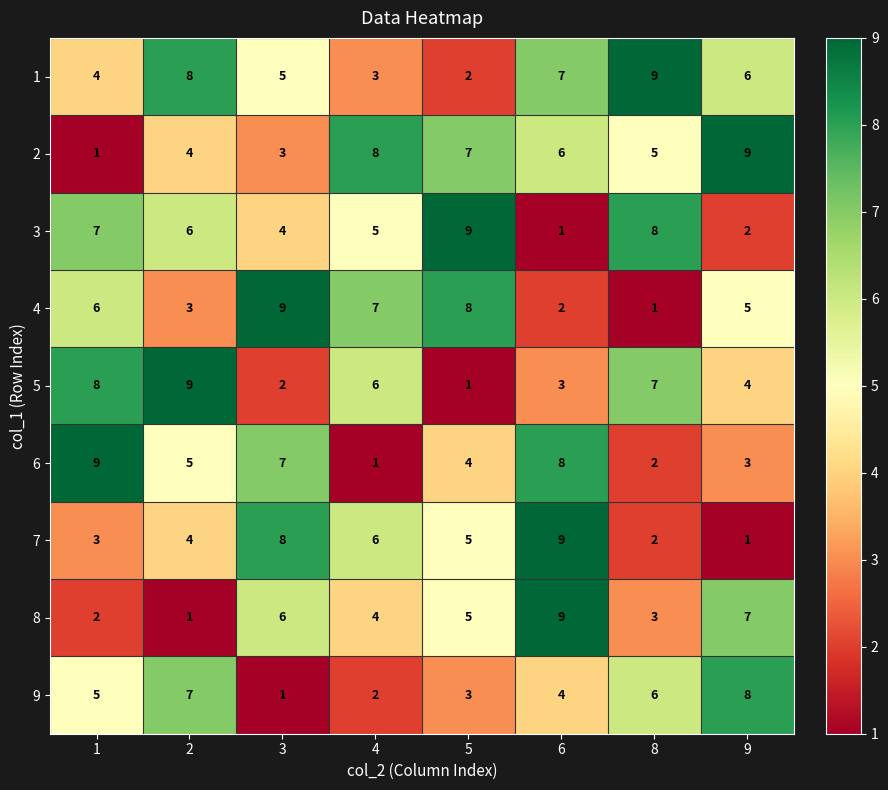

At which label is 3 closest to 5?

4